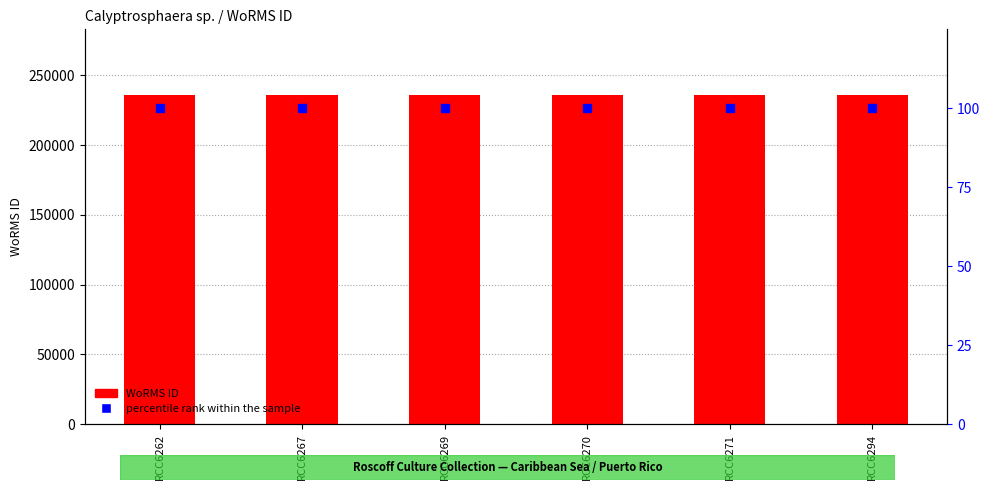

Which has a higher value, RCC6262 or RCC6267?

RCC6262